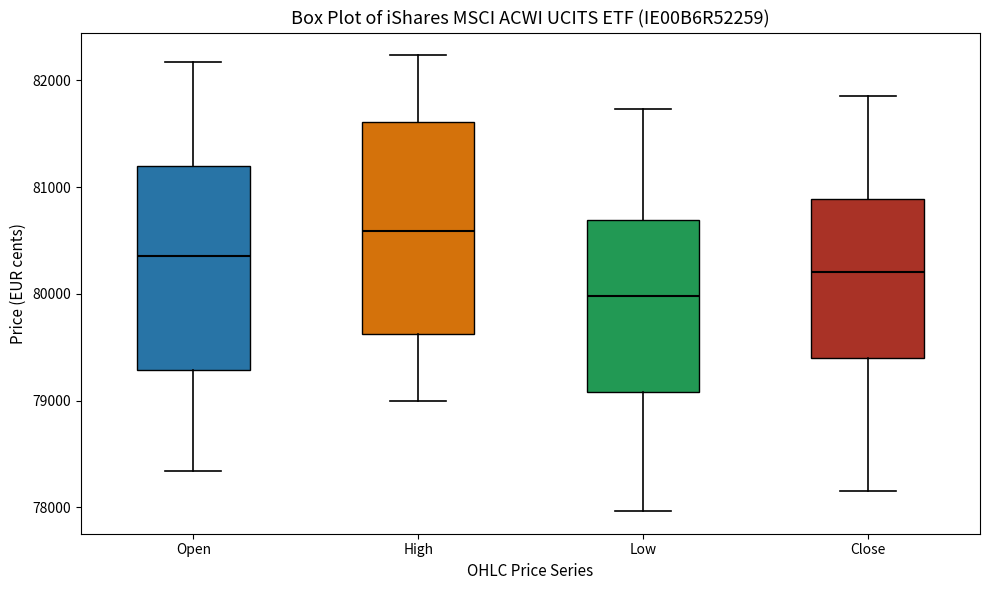

Reading left to right, transcribe this box plot: for each box, give where its median line is, the range the box spans, and where its two whiskers end, as read against the y-axis. The values are not printed on the chart, so give them approximately, as read against the axis.

Open: median 80400, box 79300 to 81200, whiskers 78300 to 82200
High: median 80600, box 79600 to 81600, whiskers 79000 to 82200
Low: median 80000, box 79100 to 80700, whiskers 78000 to 81700
Close: median 80200, box 79400 to 80900, whiskers 78200 to 81900